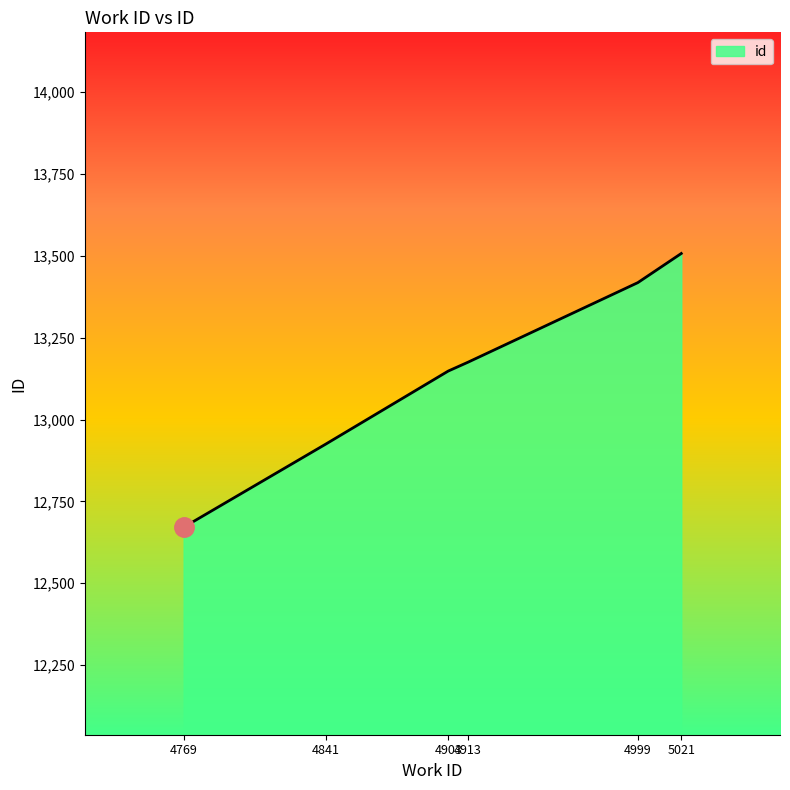

The chart shows a value of 18692 at 5021. True or false?

False